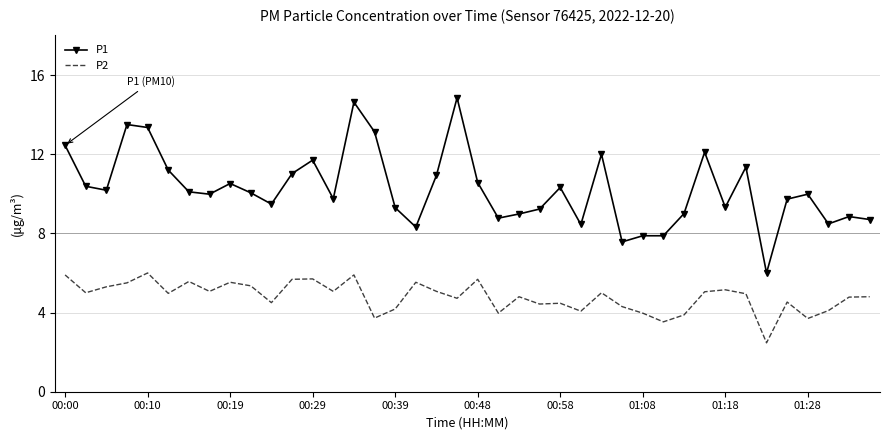

True or false: P1 and P2 cross at least once.

False